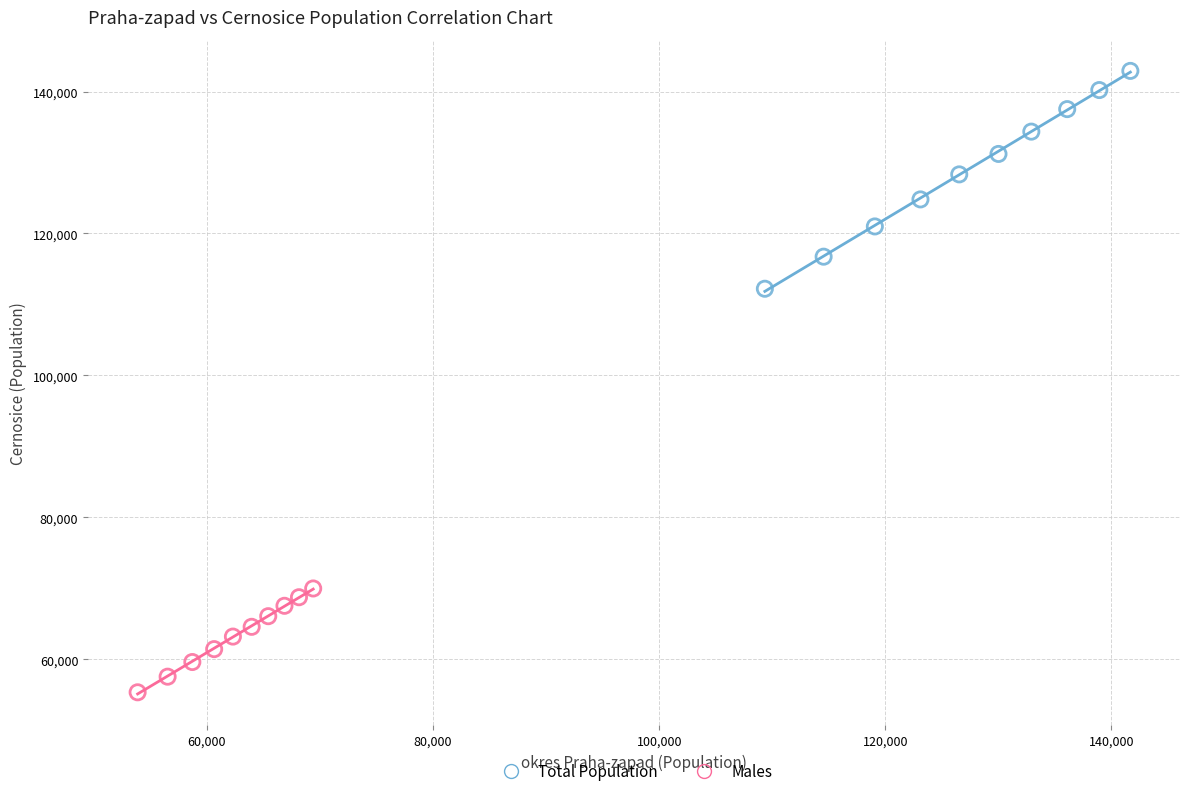

Which series has the largest Y range (max minus min)?

Total Population